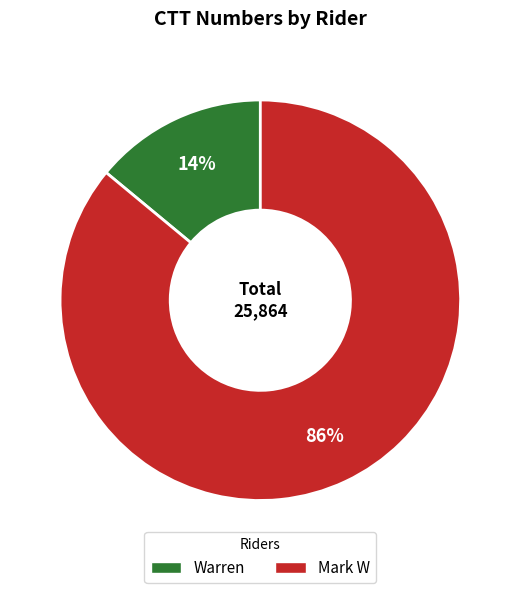

Is there any slice that represents more than half of the pie?

Yes